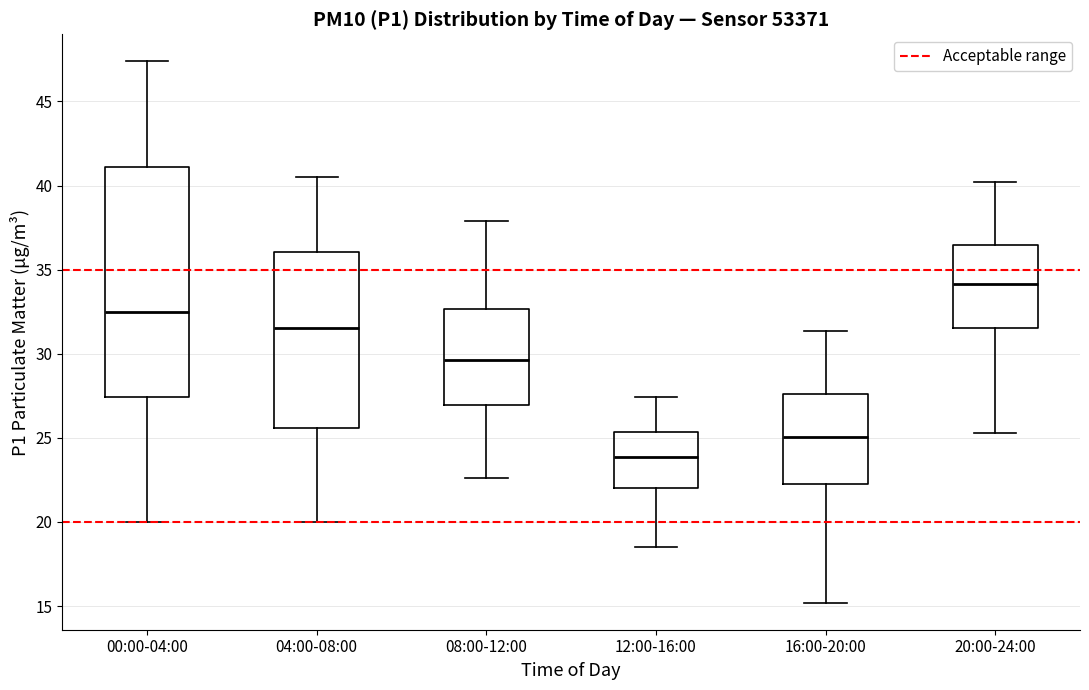

Reading left to right, read every box against the y-axis: the position of its median line, the range the box covers, and the ends of its whiskers. The values are not printed on the chart, so give them approximately, as read against the axis.

00:00-04:00: median 32.5, box 27.5 to 41.0, whiskers 20.0 to 47.5
04:00-08:00: median 31.5, box 25.5 to 36.0, whiskers 20.0 to 40.5
08:00-12:00: median 29.5, box 27.0 to 32.5, whiskers 22.5 to 38.0
12:00-16:00: median 24.0, box 22.0 to 25.5, whiskers 18.5 to 27.5
16:00-20:00: median 25.0, box 22.5 to 27.5, whiskers 15.0 to 31.5
20:00-24:00: median 34.0, box 31.5 to 36.5, whiskers 25.5 to 40.0